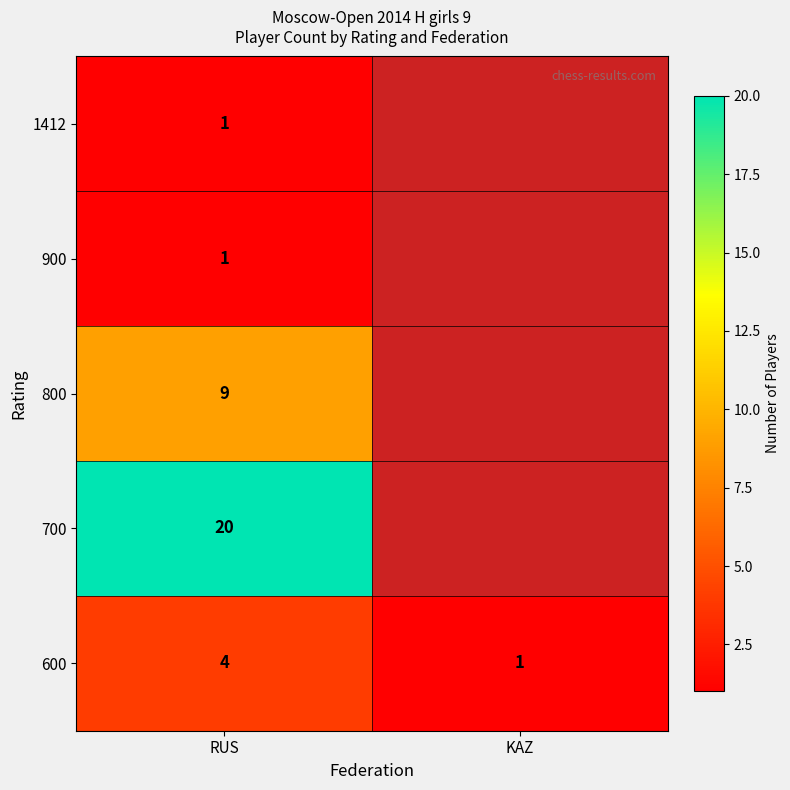

What is the spread (max minus min) of values at RUS?

19